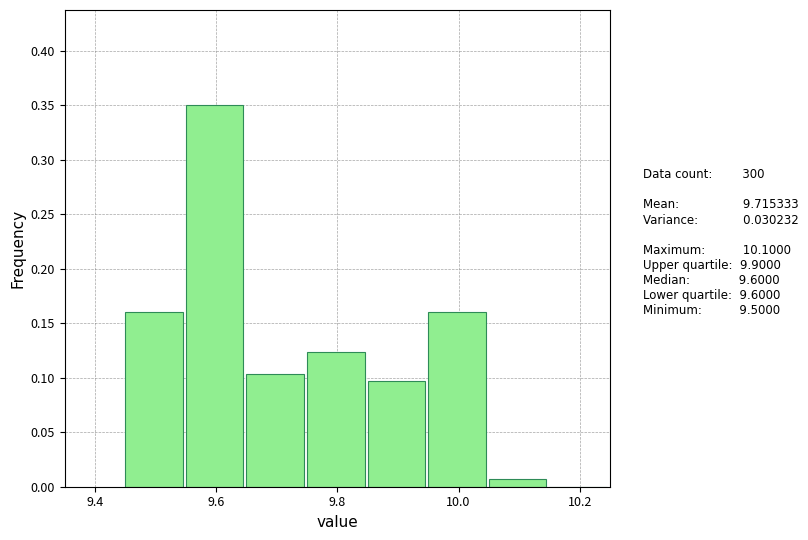

Which range on the x-axis has the tallest bar?

9.55 to 9.65